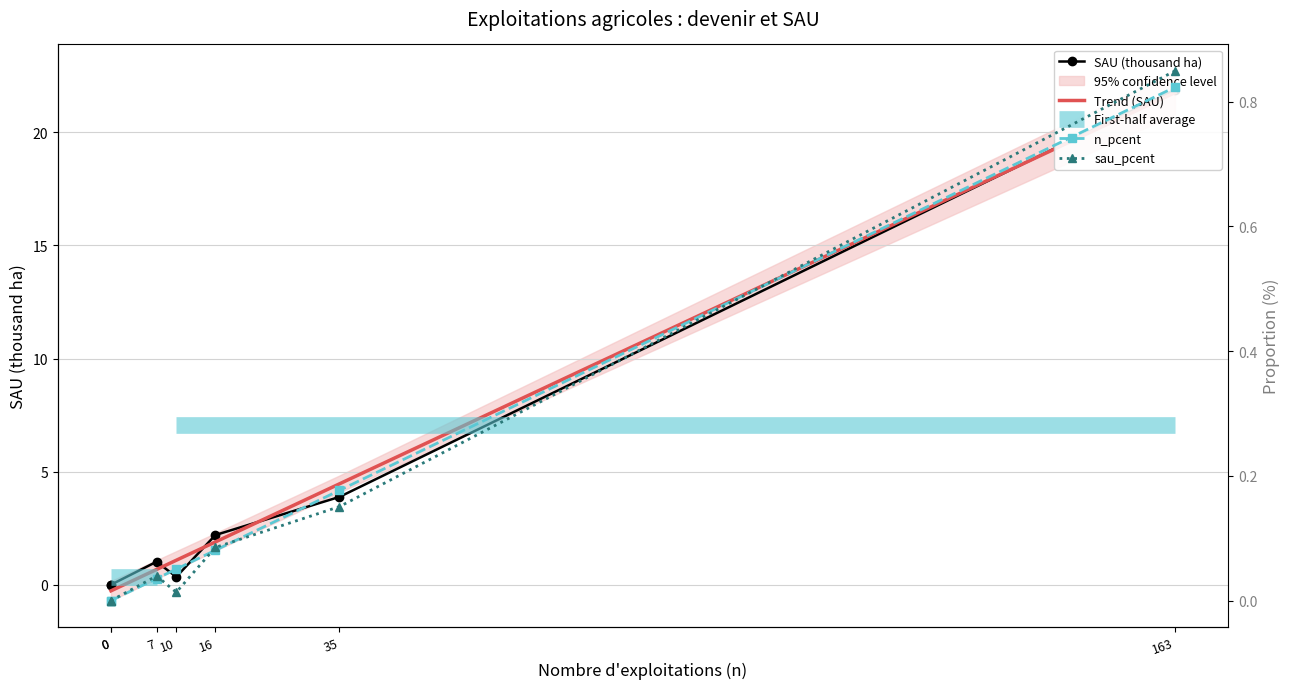

How many times do sau_pcent and Trend (SAU) cross each other?

1